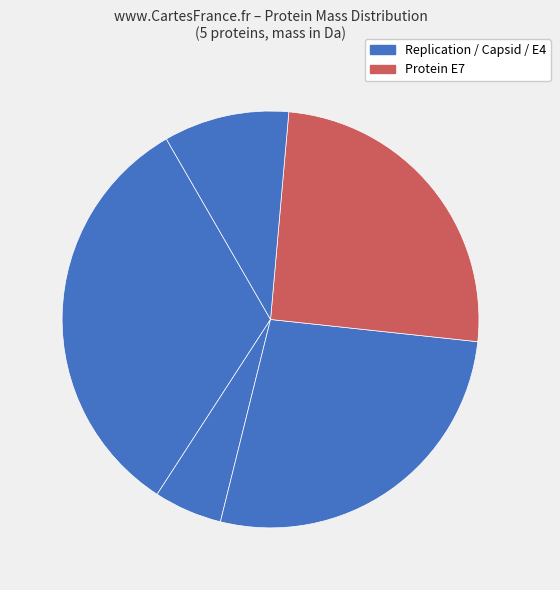

How many slices are in this pie chart?

5